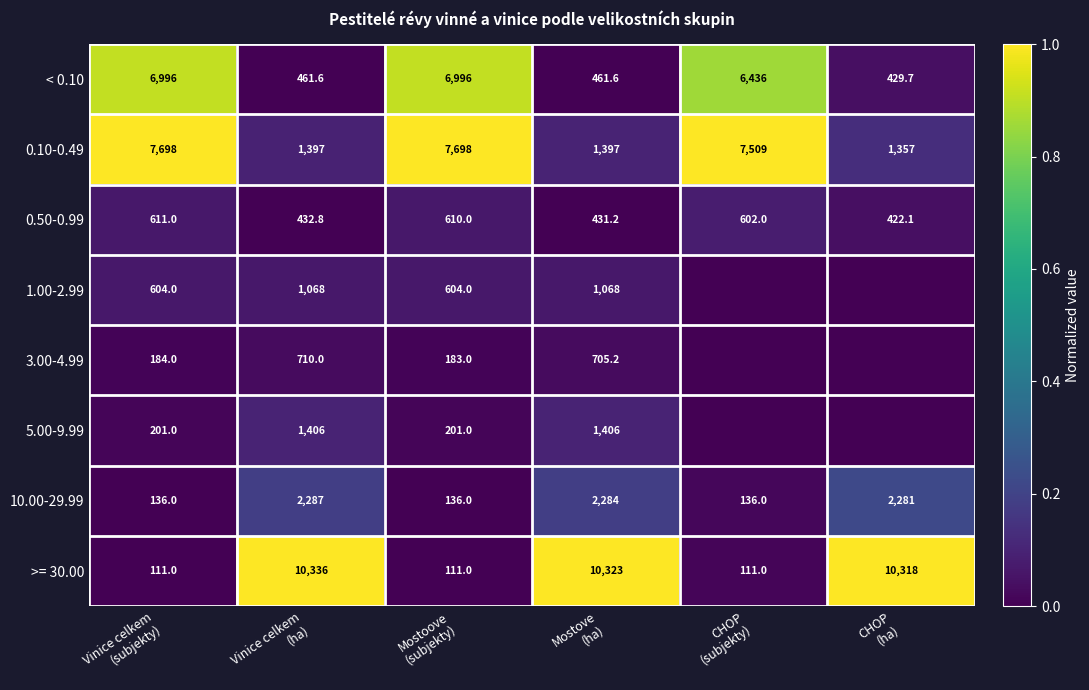

What is the difference between the second highest and second lowest values in the 10.00-29.99 series?

2148.0